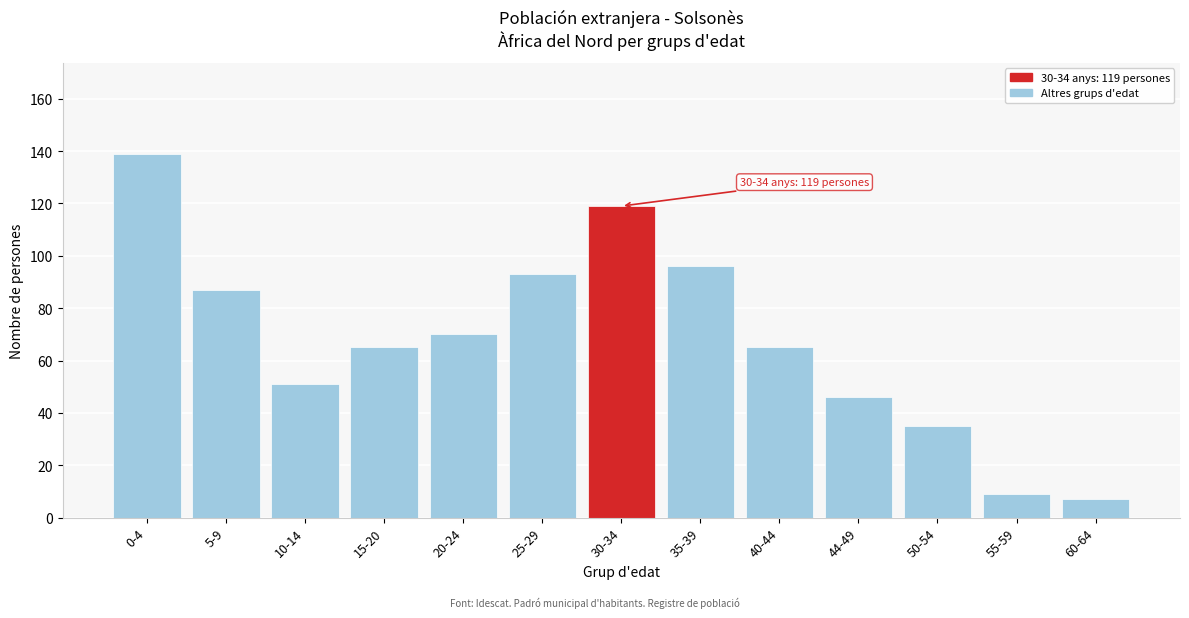

Reading left to right, transcribe all the data shown in this chart.

139	87	51	65	70	93	119	96	65	46	35	9	7